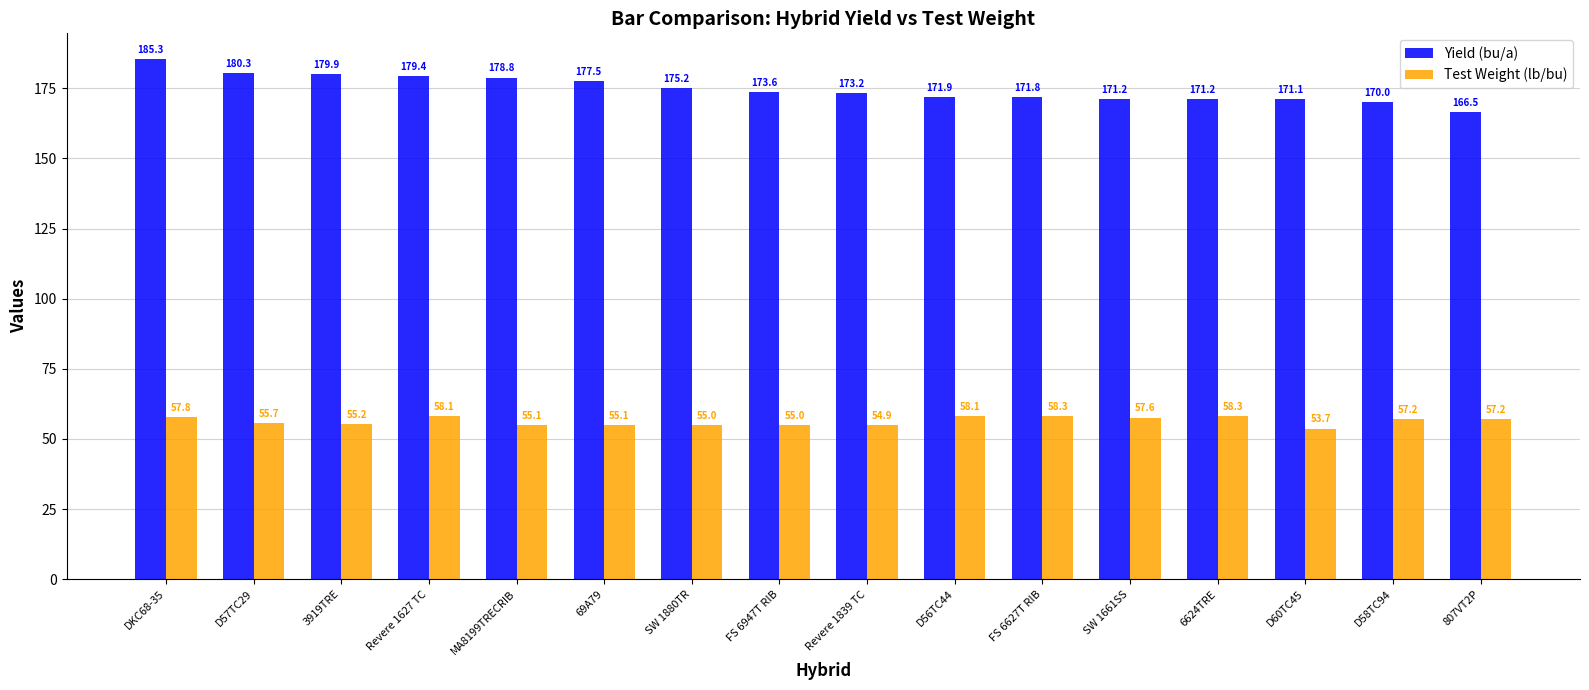

What is the approximate value of Test Weight (lb/bu) at SW 1661SS?

57.6